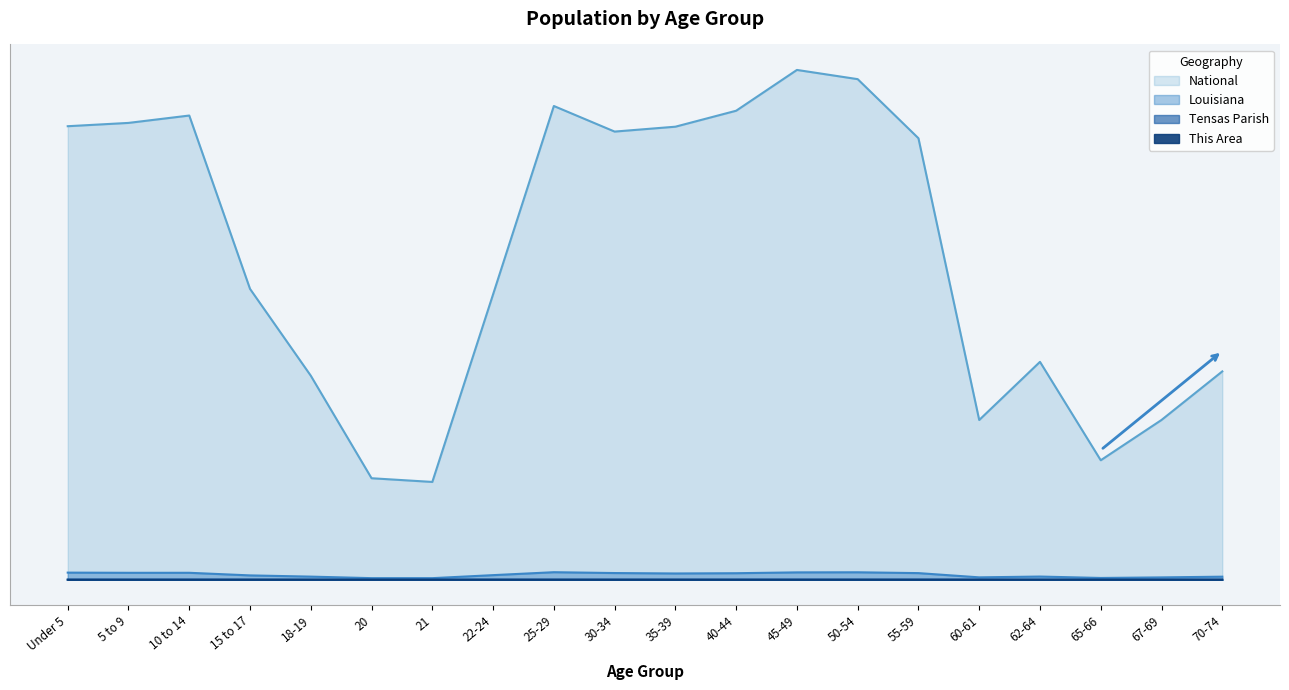

Reading right to left, what are all the values shown in this chart?

This Area: 0.0	0.0	0.0	0.0	0.0	0.0	0.0	0.0	0.0	0.0	0.0	0.0	0.0	0.0	0.0	0.0	0.0	0.0	0.0	0.0
Tensas Parish: 0.0	0.0	0.0	0.0	0.0	0.0	0.0	0.0	0.0	0.0	0.0	0.0	0.0	0.0	0.0	0.0	0.0	0.0	0.0	0.0
Louisiana: 0.0	0.0	0.0	0.0	0.0	0.0	0.0	0.0	0.0	0.0	0.0	0.0	0.0	0.0	0.0	0.0	0.0	0.0	0.0	0.0
National: 0.4	0.3	0.2	0.4	0.3	0.9	1.0	1.0	0.9	0.9	0.9	0.9	0.6	0.2	0.2	0.4	0.6	0.9	0.9	0.9